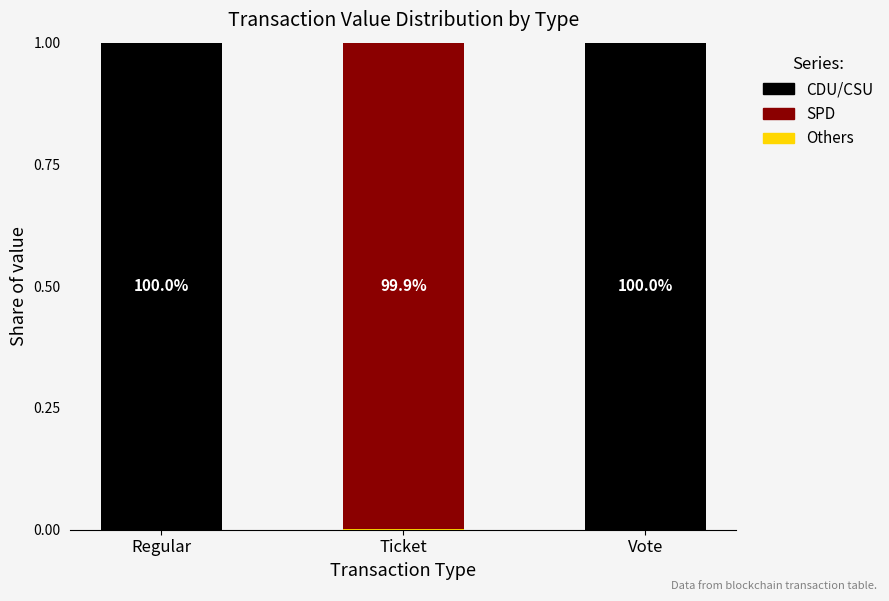

Is it true that Others equals 0.0 at Ticket?

False